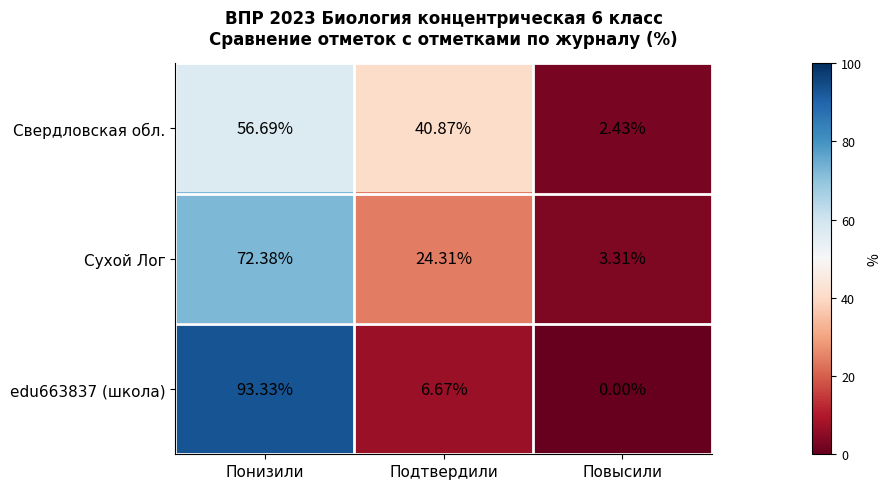

Which label corresponds to the largest value in the chart?

Понизили